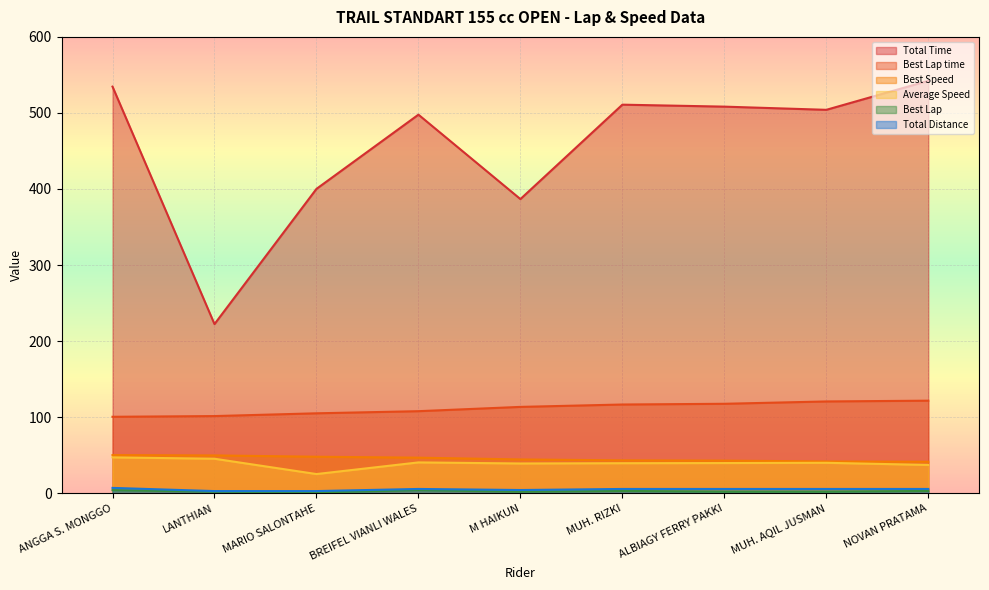

What is the spread (max minus min) of values at NOVAN PRATAMA?

539.3